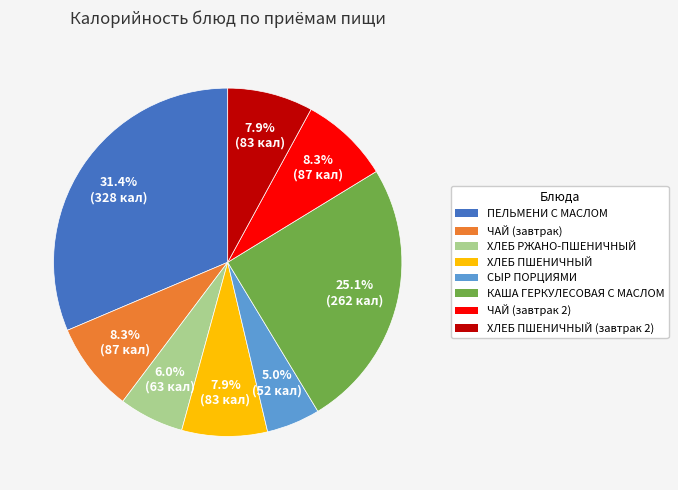

Count the number of slices in the pie.

8